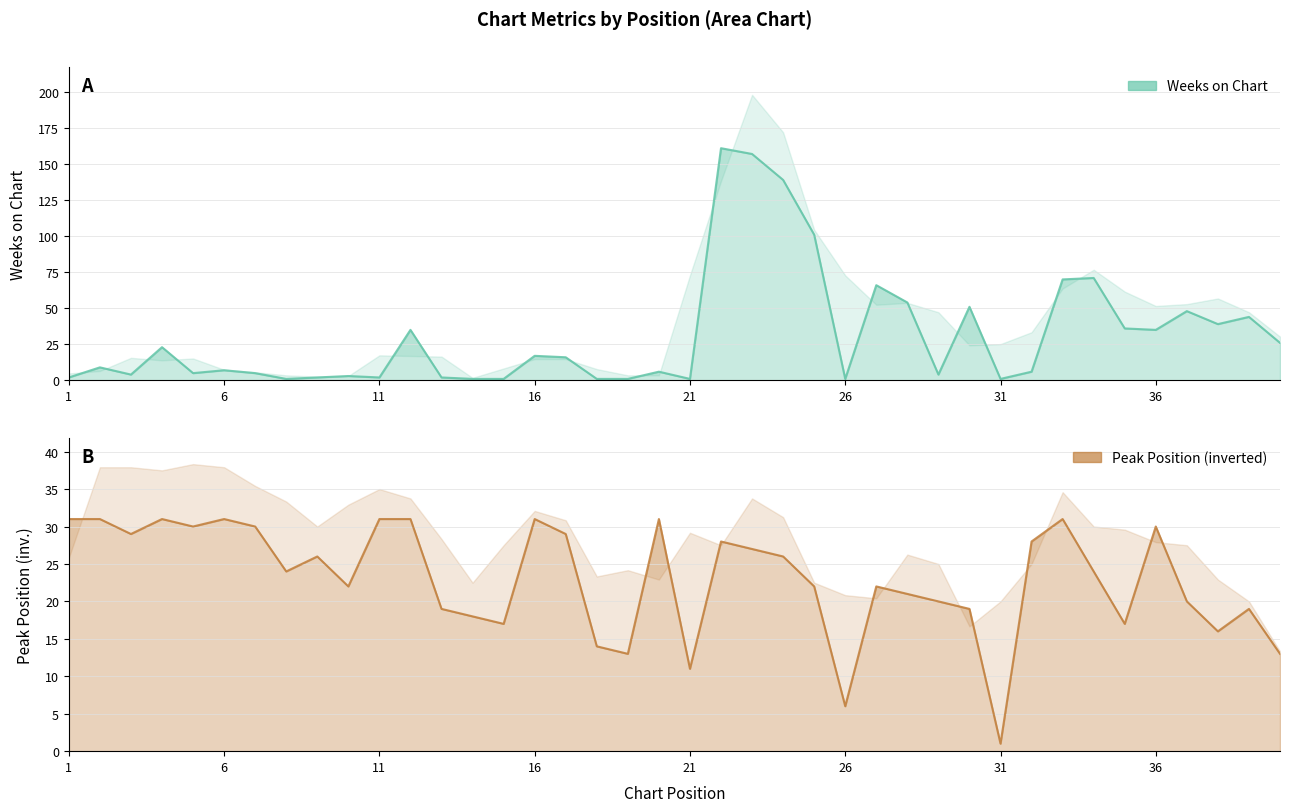

Which series has the largest total across all categories?

Weeks on Chart